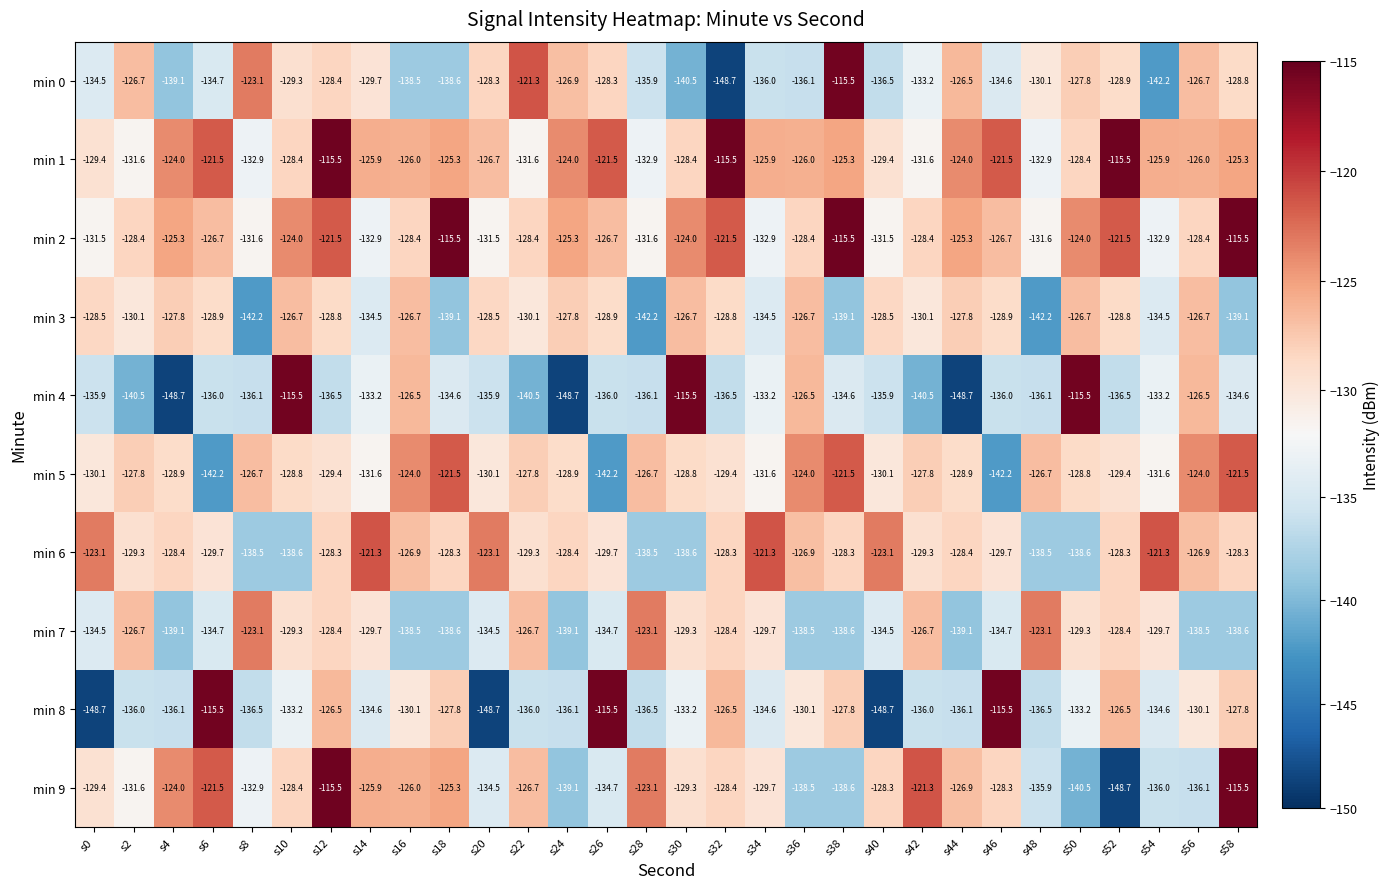

What is the sum of all min 2 values?

-3797.4